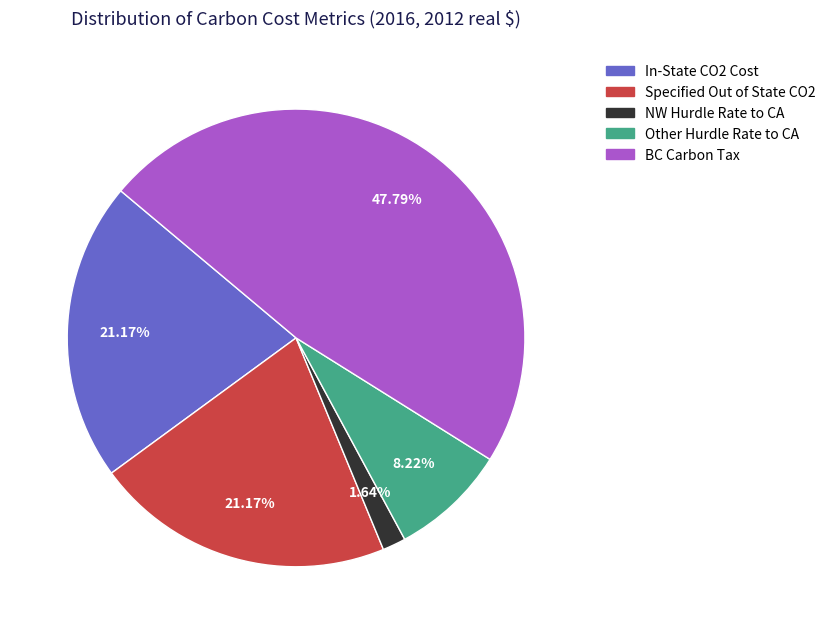

To the nearest percent, what is the combined percentage of NW Hurdle Rate to CA and BC Carbon Tax?

49%